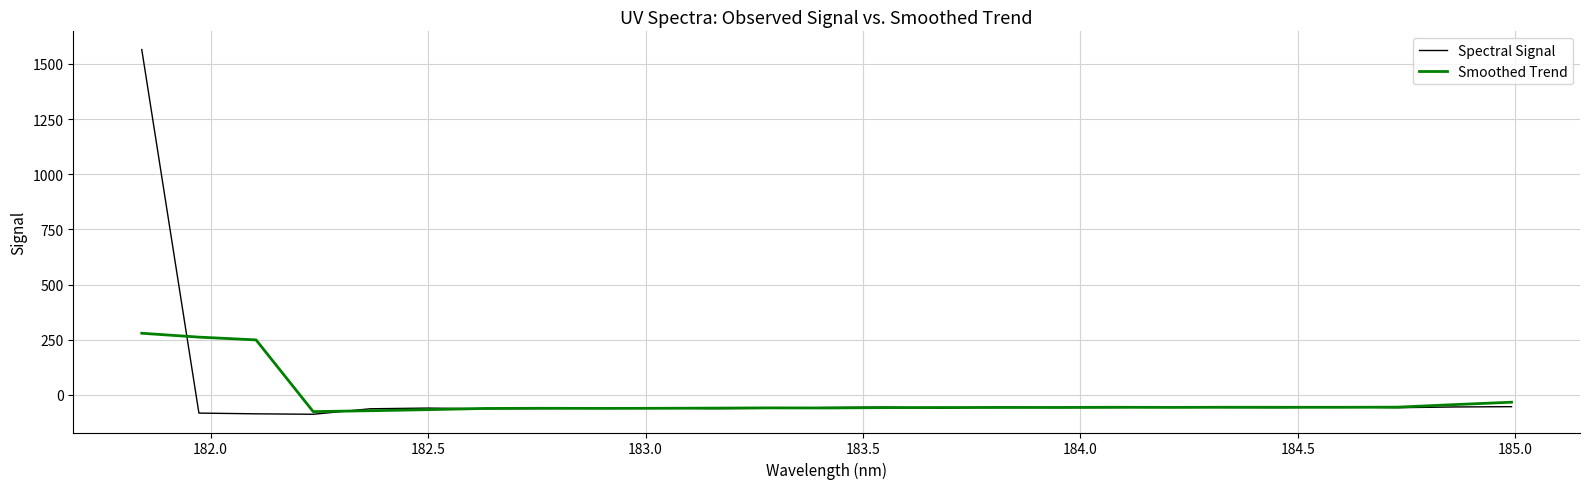

Which series has the widest spread of values?

Spectral Signal